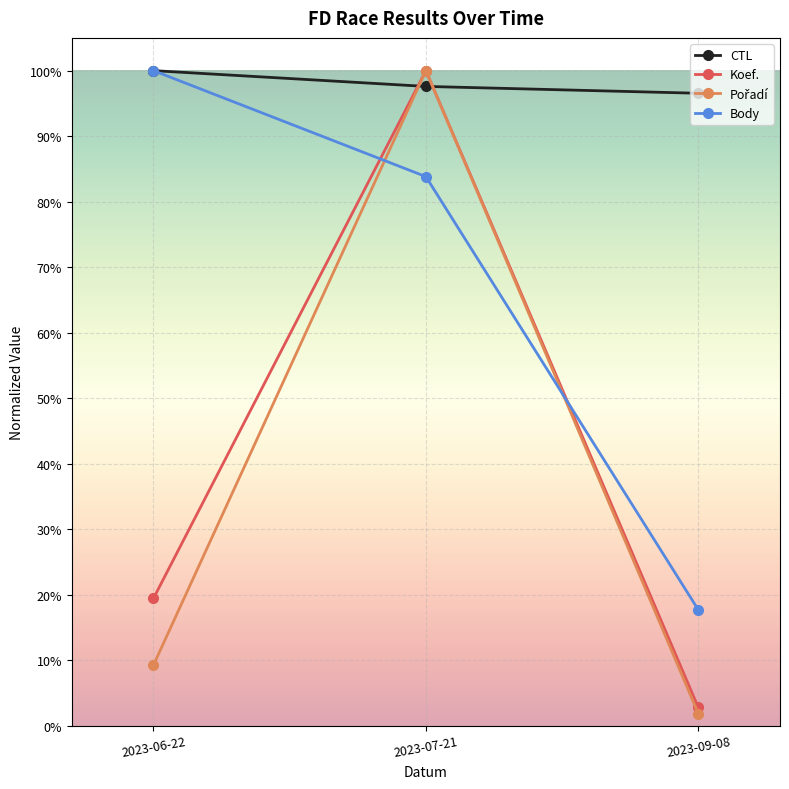

Does the chart have visible grid lines?

Yes